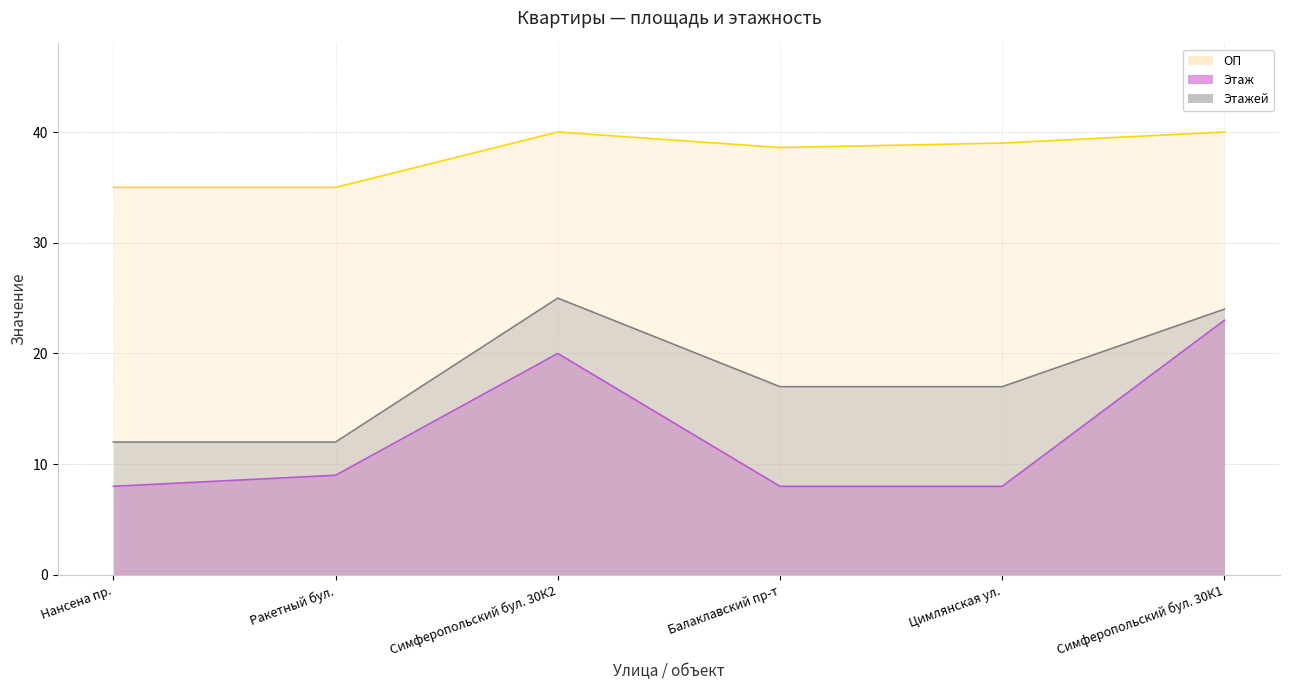

What is the label of the 2nd point from the right?

Цимлянская ул.